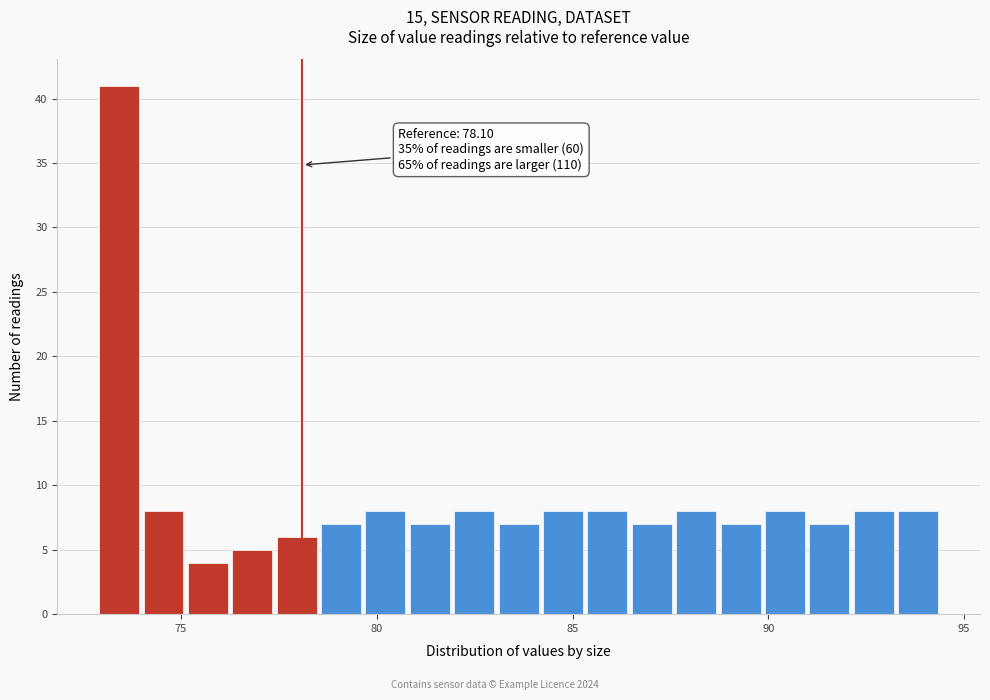

Around what value on the x-axis is the tallest bar? Give the approximate position of its centre, as read against the axis.

73.5